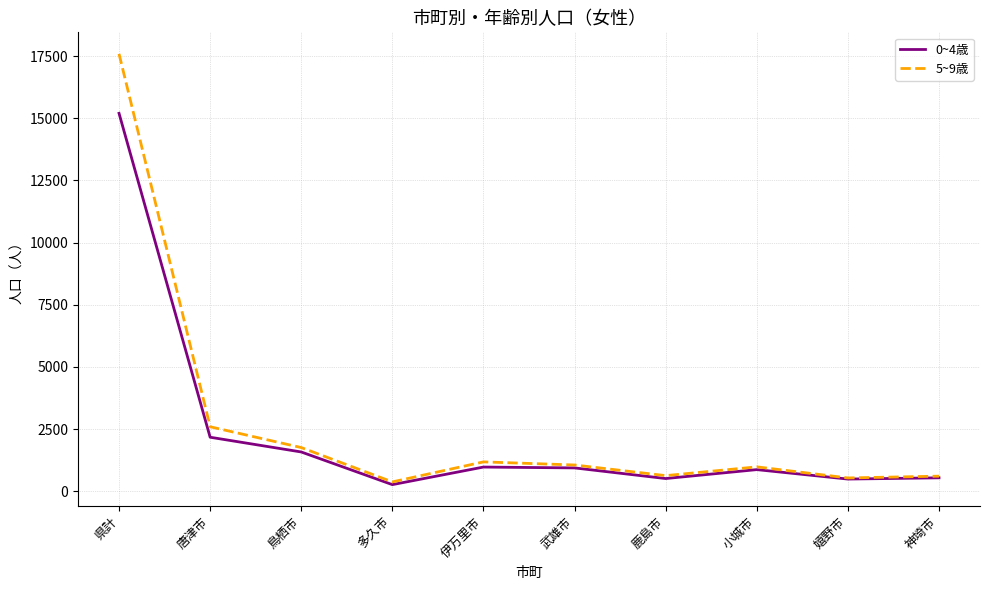

Rank the series by their maximum value, from lowest to highest.

0~4歳, 5~9歳